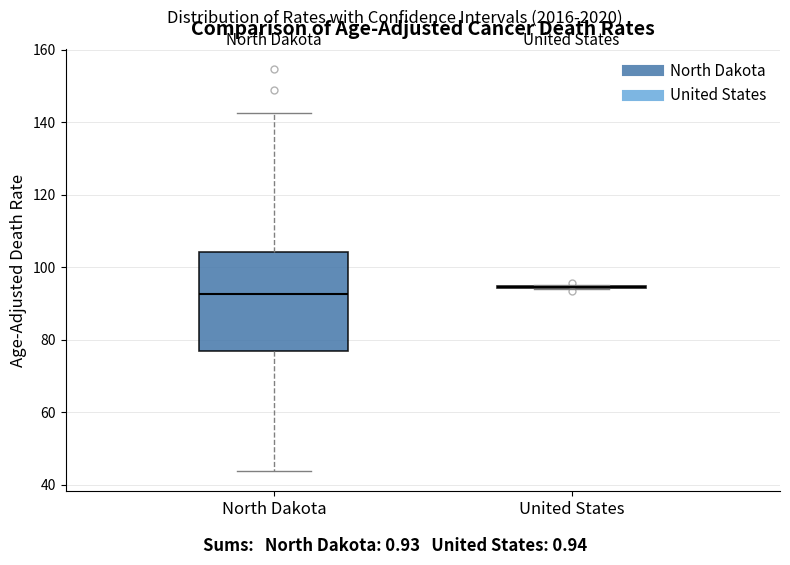

Reading left to right, read every box against the y-axis: the position of its median line, the range the box covers, and the ends of its whiskers. The values are not printed on the chart, so give them approximately, as read against the axis.

North Dakota: median 92, box 76 to 104, whiskers 44 to 142
United States: box collapsed to a line at 94, whiskers 94 to 96